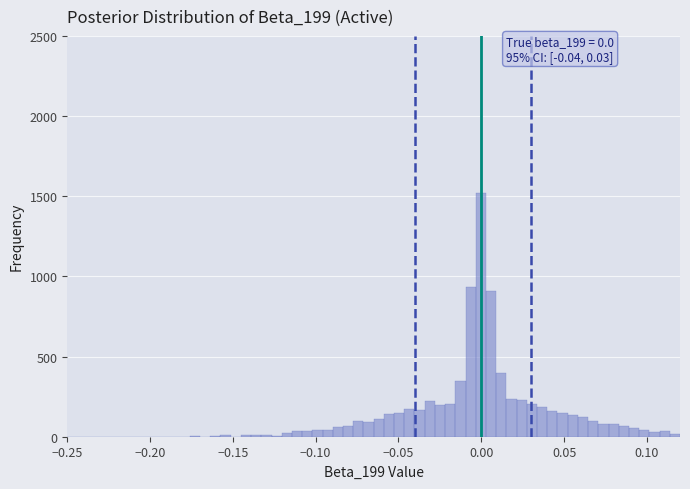

Read against the x-axis, roughly where is the centre of the tallest bar?

0.000